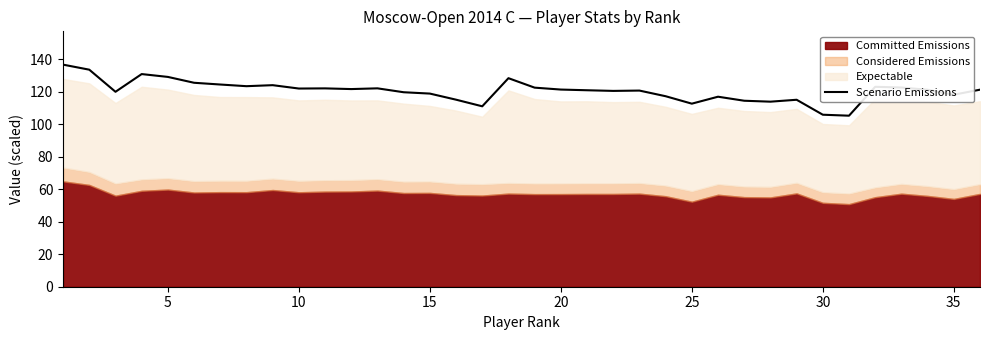

How many lines are shown in the chart?

1